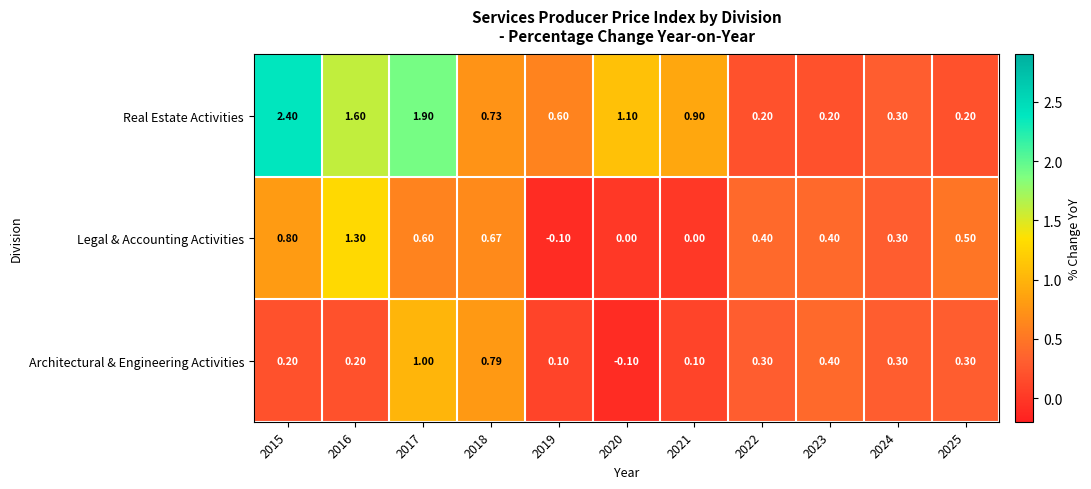

Which series has the widest spread of values?

Real Estate Activities